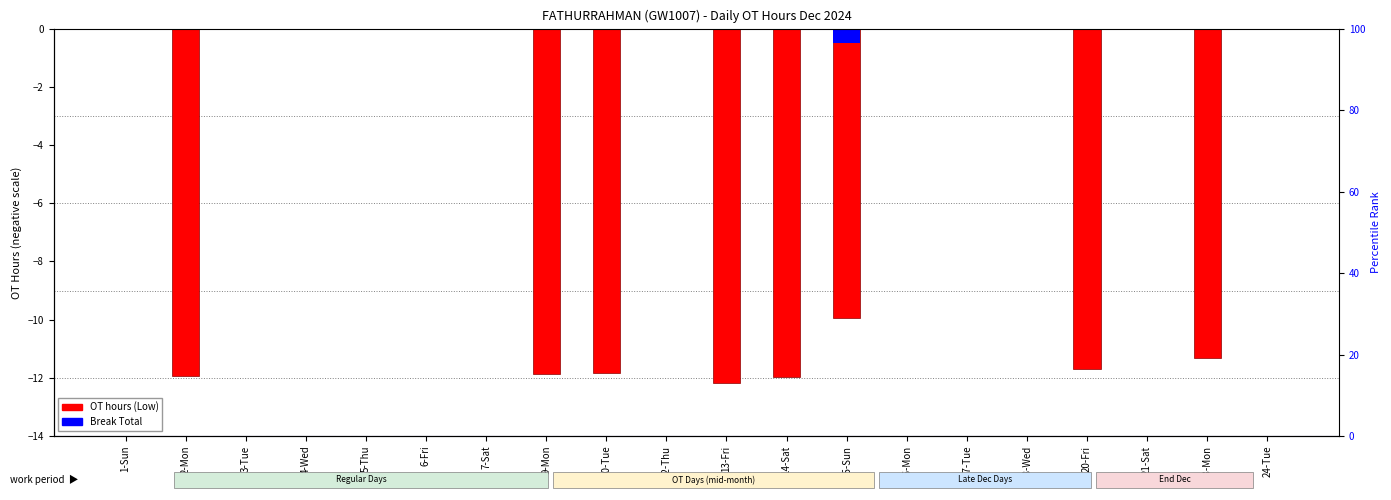

Which series has the widest spread of values?

OT hours (Low)